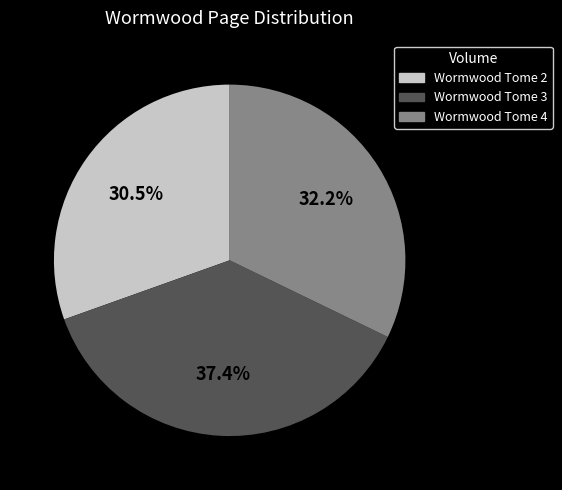

To the nearest percent, what is the difference between the Wormwood Tome 2 and Wormwood Tome 3 slice percentages?

7%